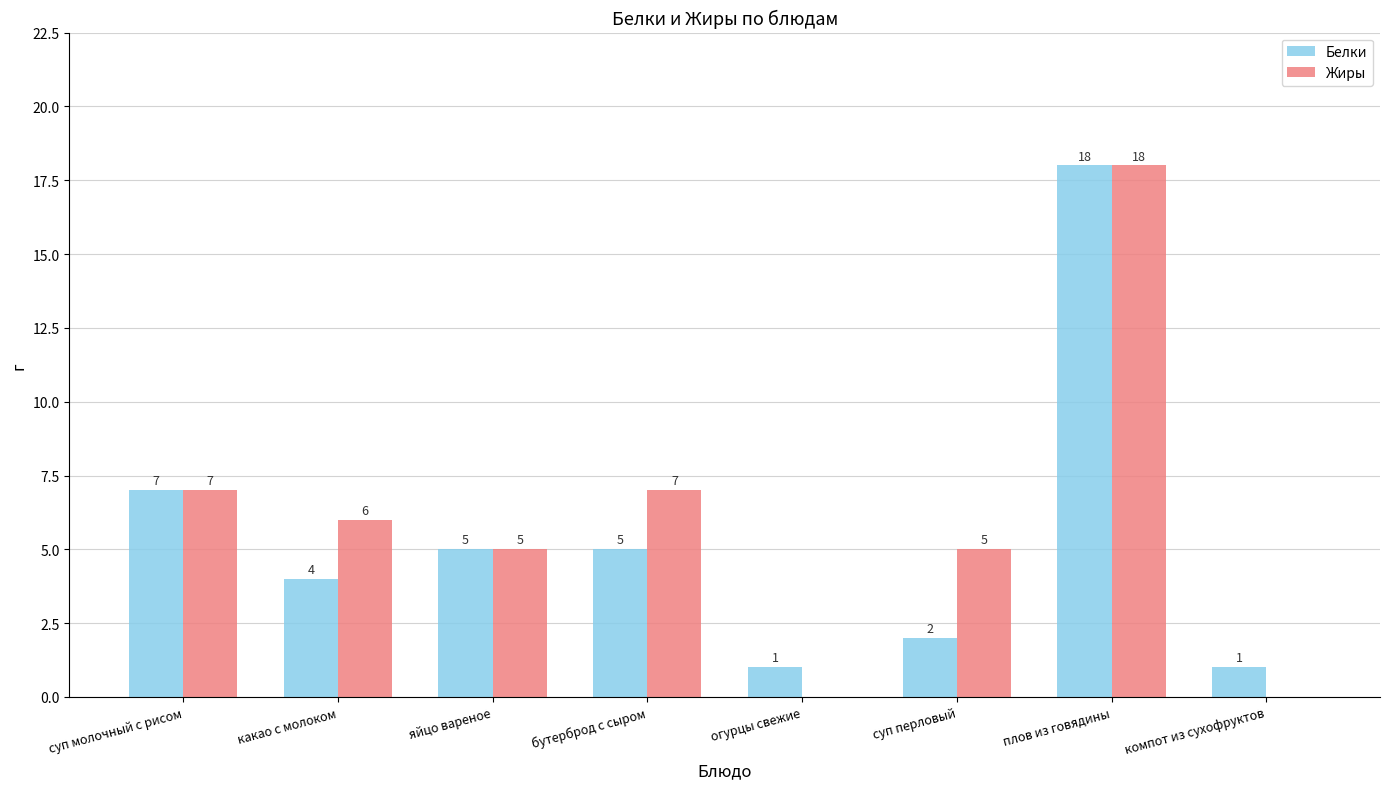

What is the average value of the Белки series?

5